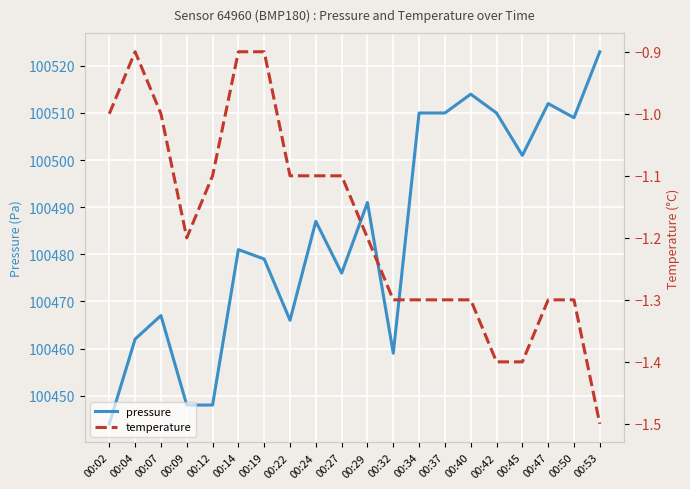

True or false: pressure and temperature intersect in this chart.

False